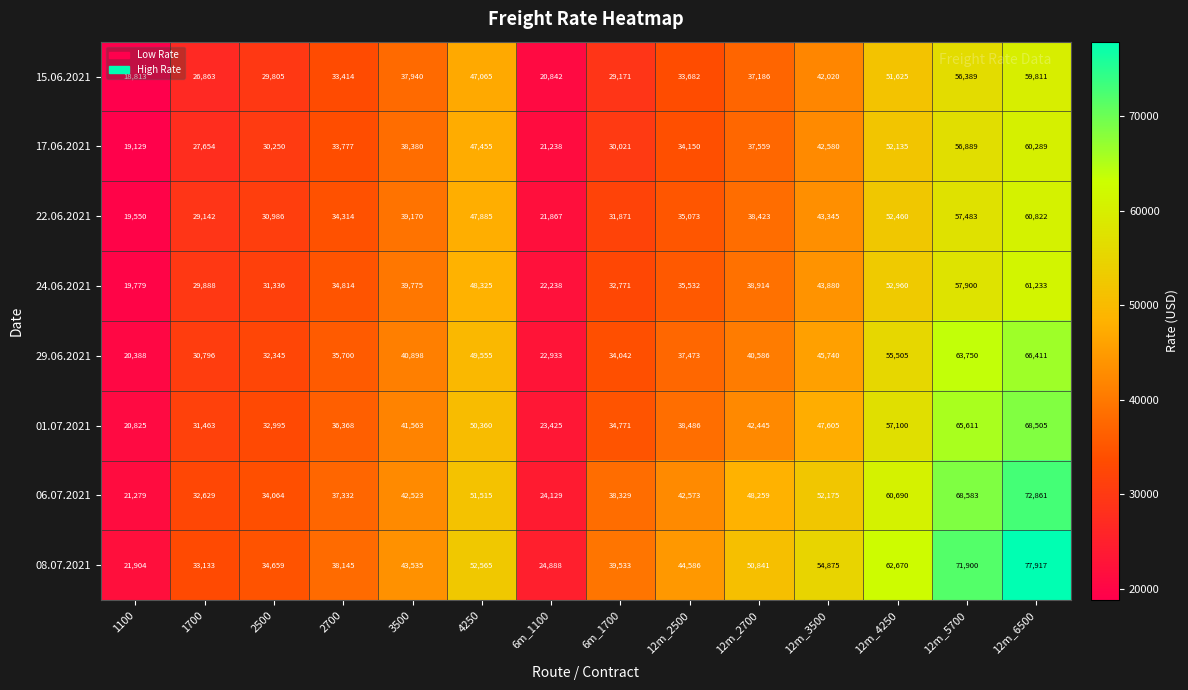

Which series changed the most between 4250 and 6m_1100?

08.07.2021